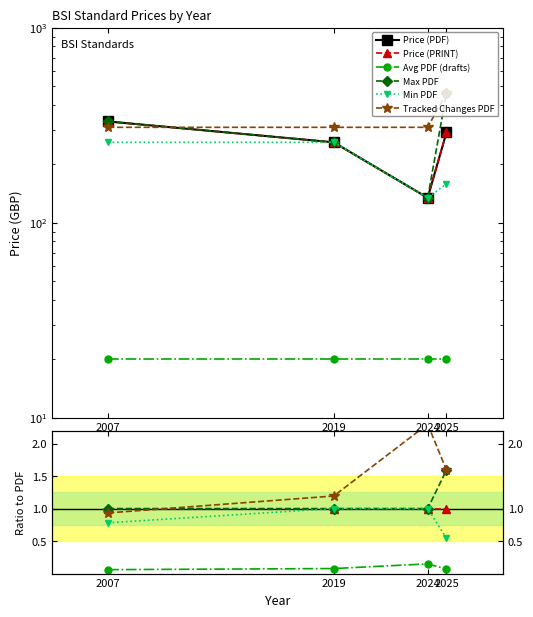

How many lines are shown in the chart?

6